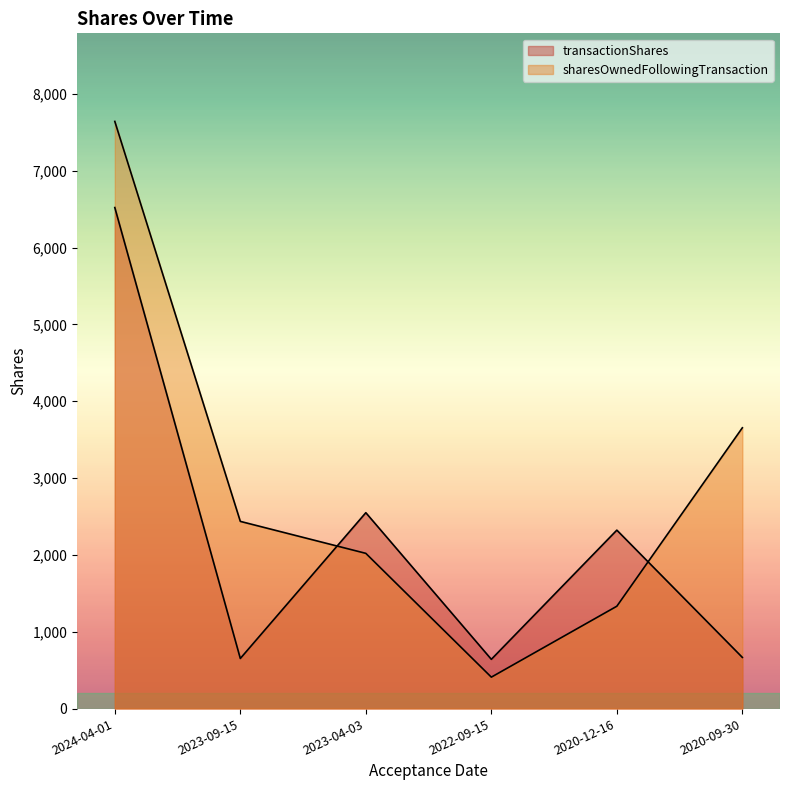

Which series has the largest total across all categories?

sharesOwnedFollowingTransaction